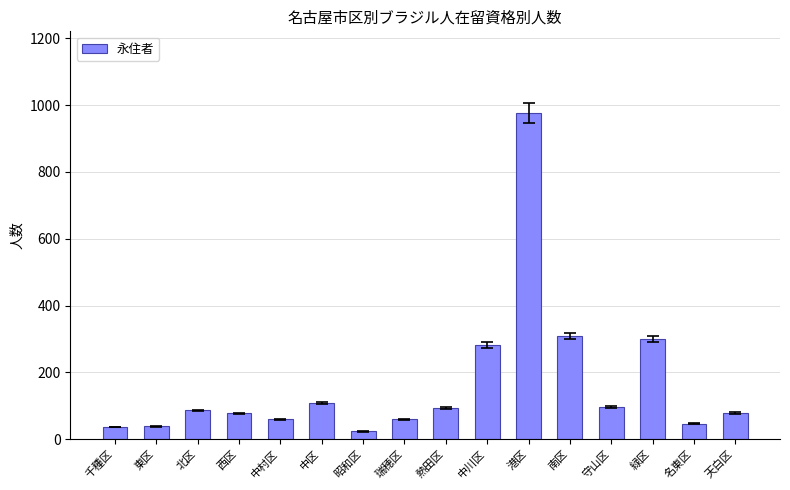

What is the label of the 11th bar from the left?

港区